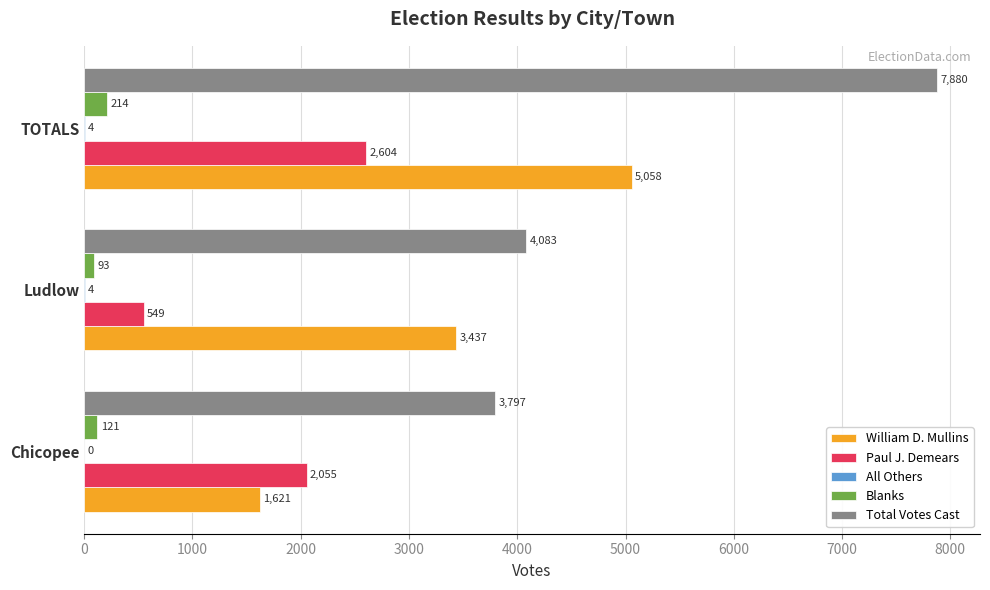

Read the William D. Mullins value at Ludlow, to the nearest 100.

3400